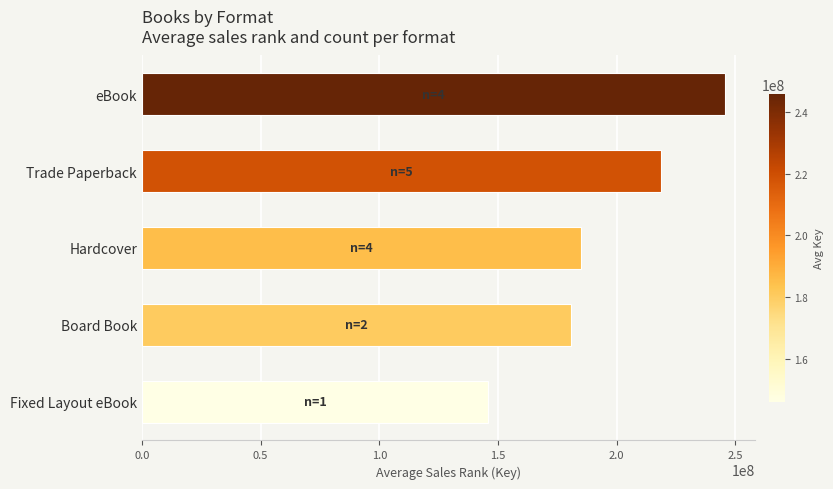

Does the chart contain stacked bars?

No